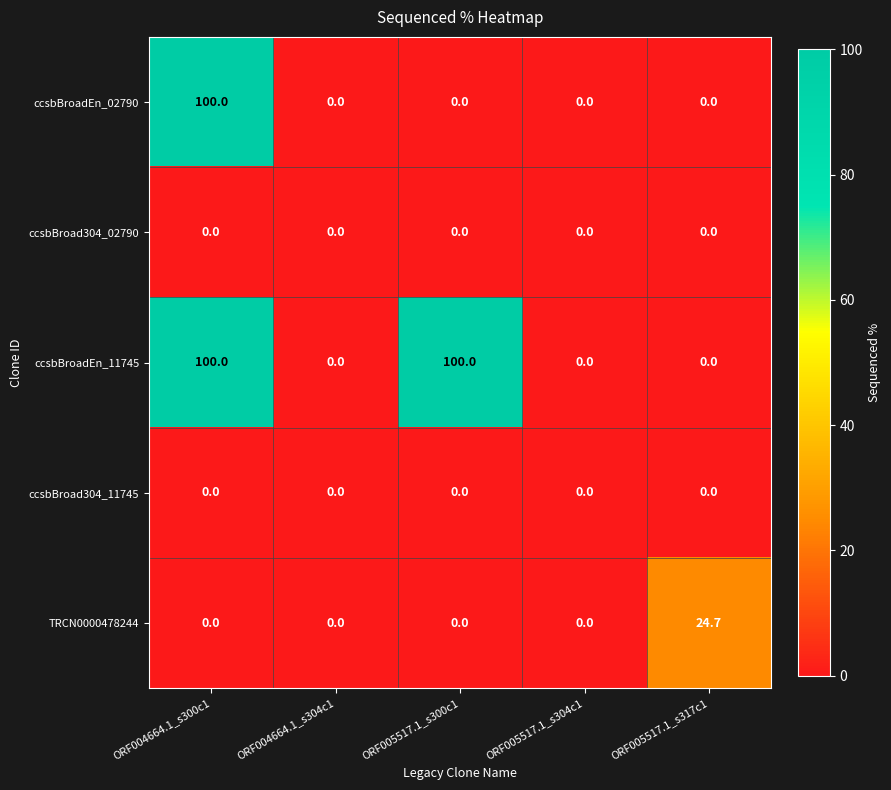

Reading right to left, transcribe all the data shown in this chart.

ccsbBroadEn_02790: ORF005517.1_s317c1=0.0	ORF005517.1_s304c1=0.0	ORF005517.1_s300c1=0.0	ORF004664.1_s304c1=0.0	ORF004664.1_s300c1=100.0
ccsbBroad304_02790: ORF005517.1_s317c1=0.0	ORF005517.1_s304c1=0.0	ORF005517.1_s300c1=0.0	ORF004664.1_s304c1=0.0	ORF004664.1_s300c1=0.0
ccsbBroadEn_11745: ORF005517.1_s317c1=0.0	ORF005517.1_s304c1=0.0	ORF005517.1_s300c1=100.0	ORF004664.1_s304c1=0.0	ORF004664.1_s300c1=100.0
ccsbBroad304_11745: ORF005517.1_s317c1=0.0	ORF005517.1_s304c1=0.0	ORF005517.1_s300c1=0.0	ORF004664.1_s304c1=0.0	ORF004664.1_s300c1=0.0
TRCN0000478244: ORF005517.1_s317c1=24.7	ORF005517.1_s304c1=0.0	ORF005517.1_s300c1=0.0	ORF004664.1_s304c1=0.0	ORF004664.1_s300c1=0.0